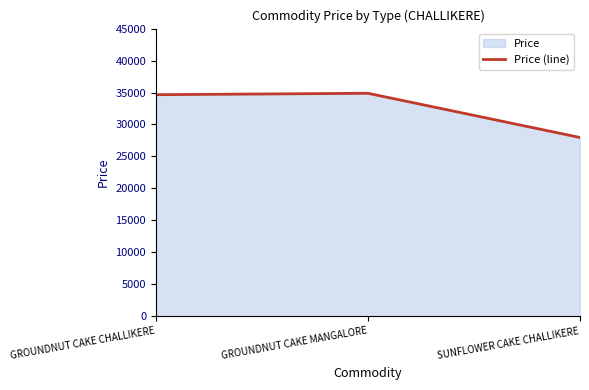

At which category does the chart reach its peak across all series?

GROUNDNUT CAKE MANGALORE